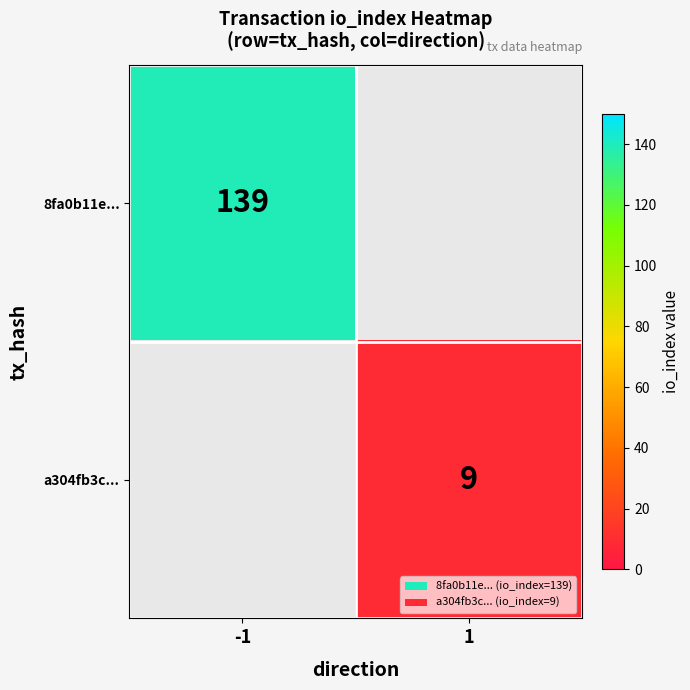

What is the minimum value shown in the chart?

9.0